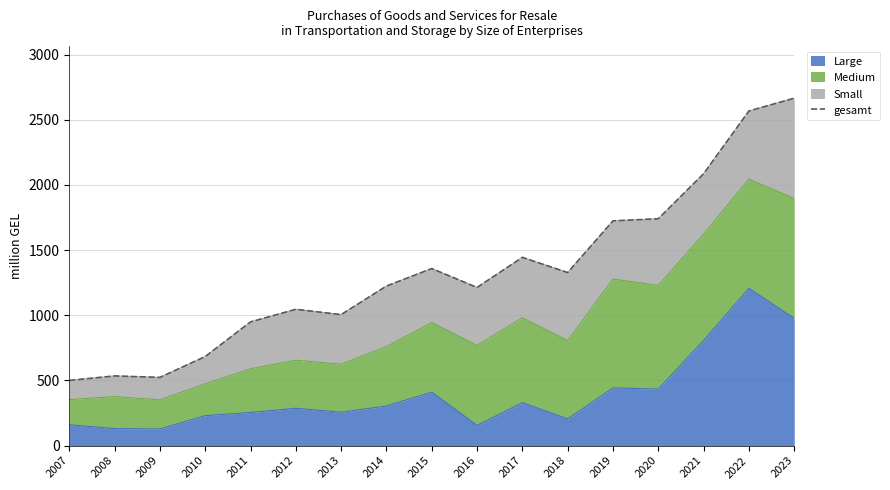

What is the value of the 10th point from the left?

1213.3